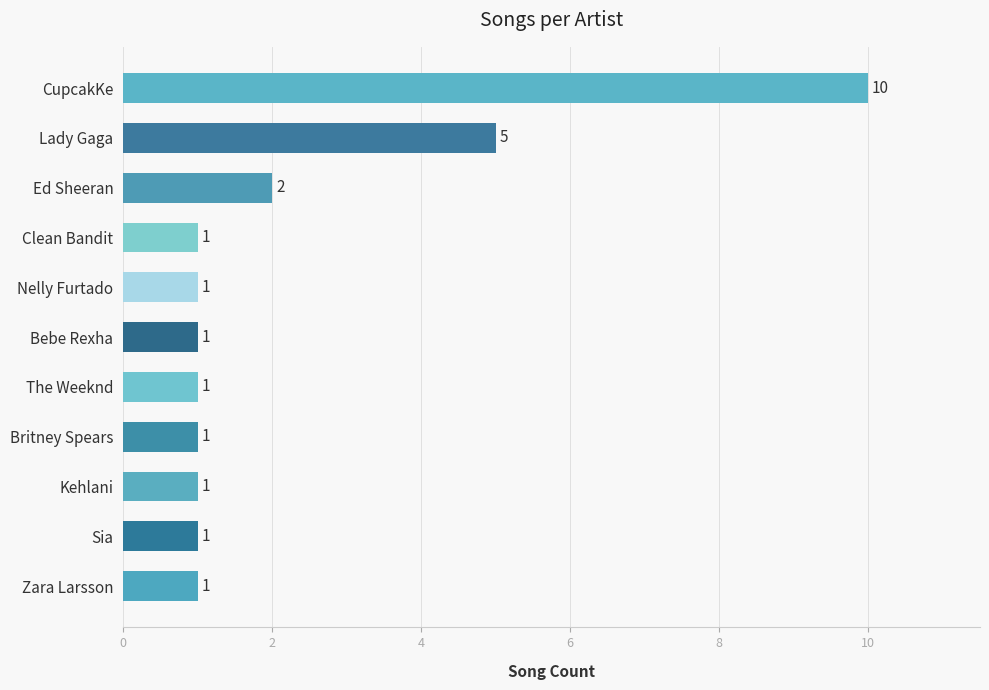

What is the maximum value shown in the chart?

10